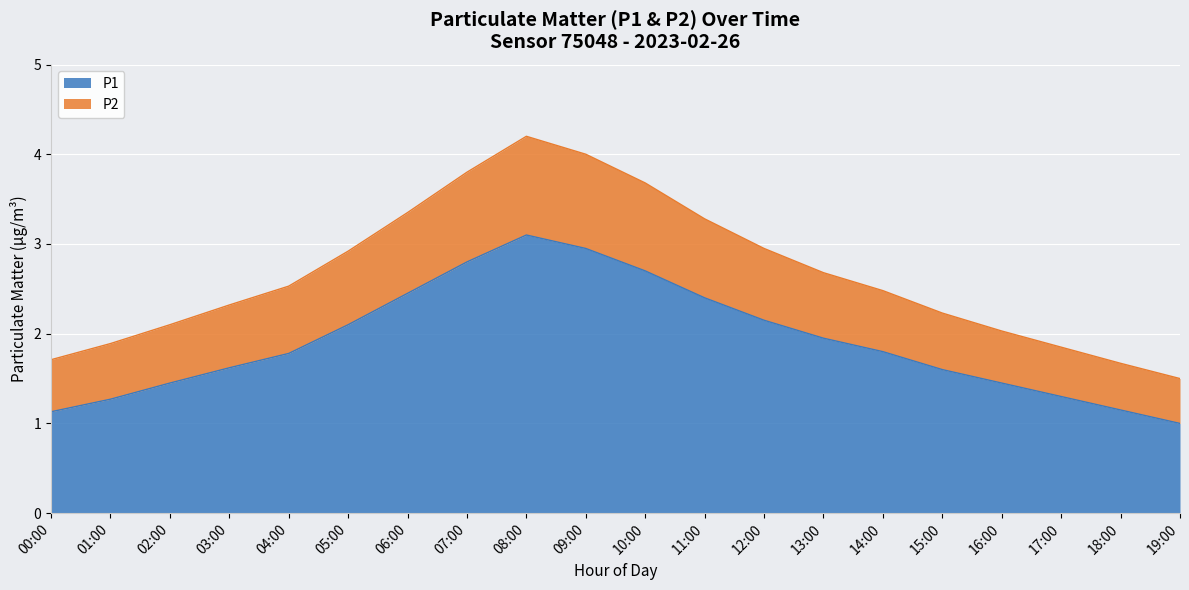

Reading left to right, what are all the values shown in this chart?

P1: 1.1	1.3	1.4	1.6	1.8	2.1	2.5	2.8	3.1	3.0	2.7	2.4	2.1	1.9	1.8	1.6	1.4	1.3	1.1	1.0
P2: 1.7	1.9	2.1	2.3	2.5	2.9	3.4	3.8	4.2	4.0	3.7	3.3	3.0	2.7	2.5	2.2	2.0	1.9	1.7	1.5